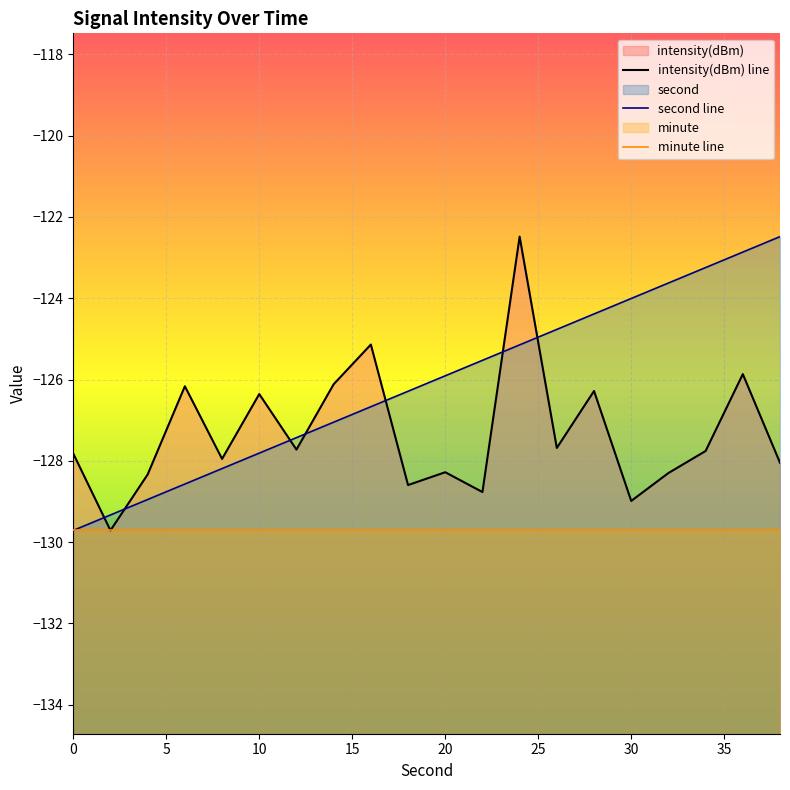

What is the value of the intensity(dBm) line point at the 19th from the left?

-125.9